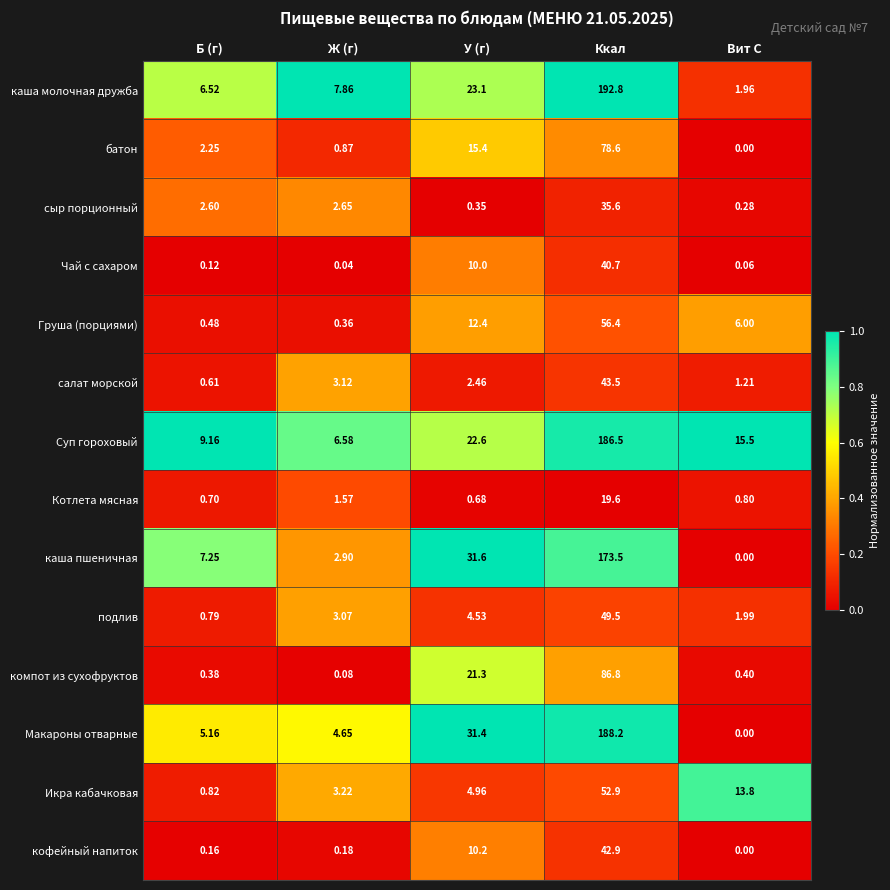

At how many categories does at least one series exceed 0?

5